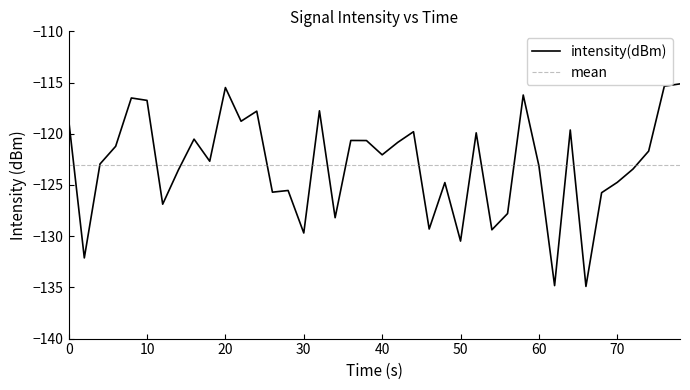

What is the average value?

-123.0